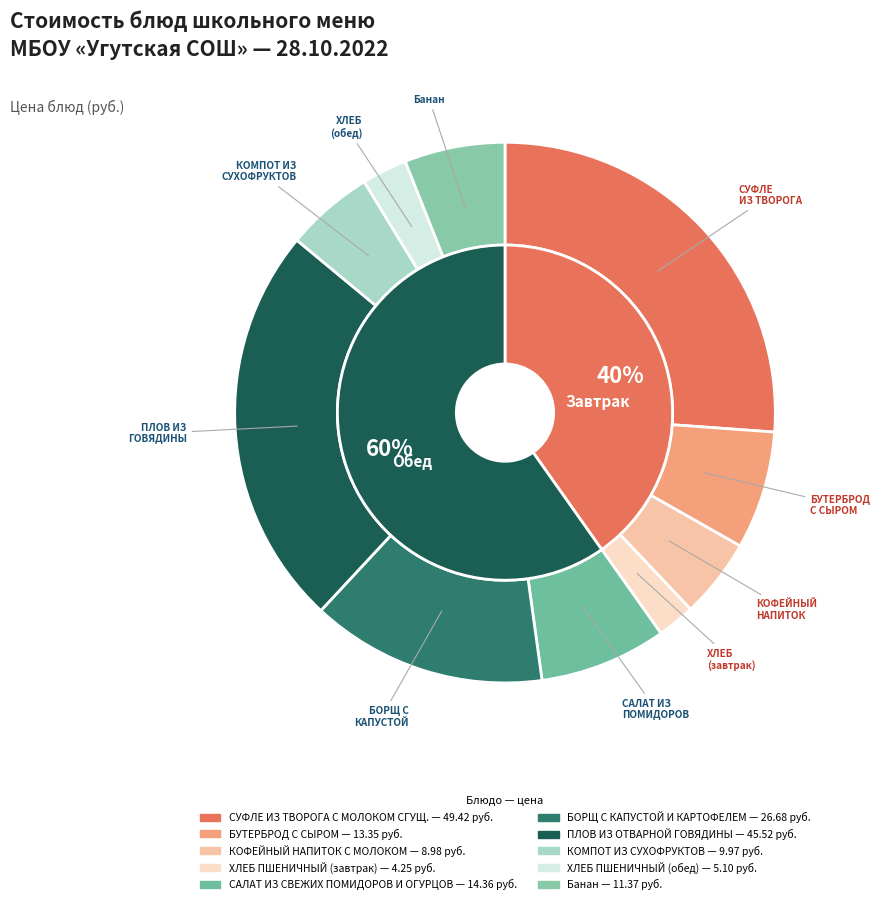

To the nearest percent, what is the combined percentage of КОМПОТ ИЗ СУХОФРУКТОВ and СУФЛЕ ИЗ ТВОРОГА С МОЛОКОМ СГУЩ.?

31%